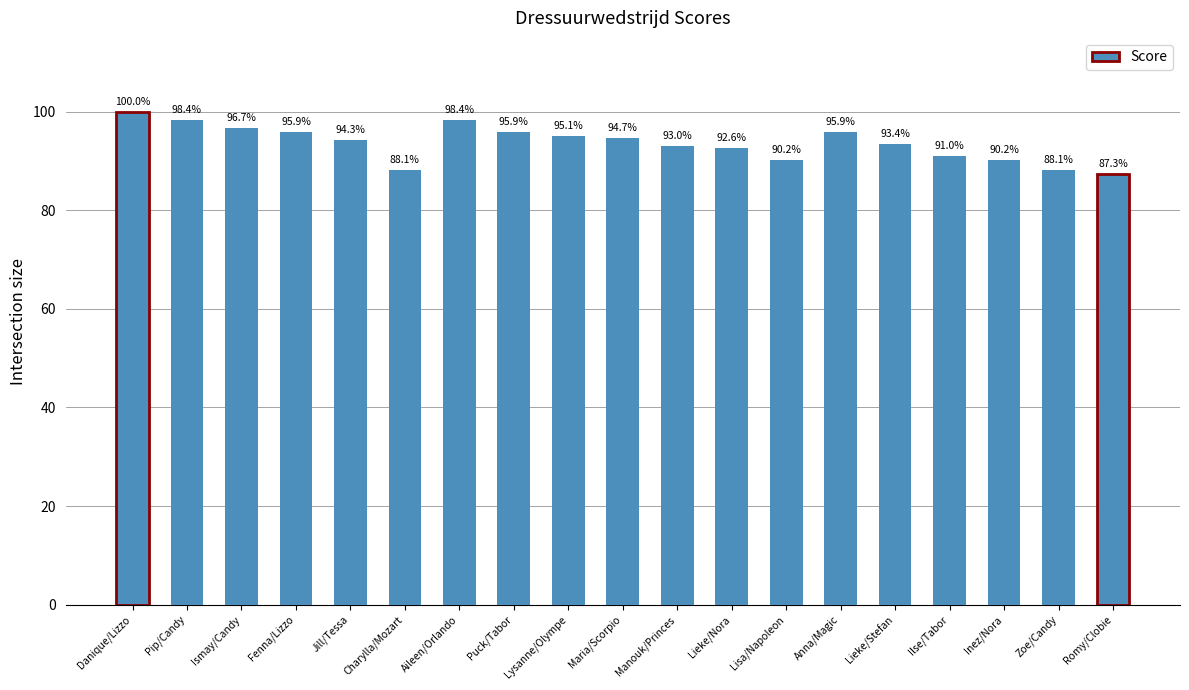

Is it true that the value at Lieke/Nora is 92.6?

True